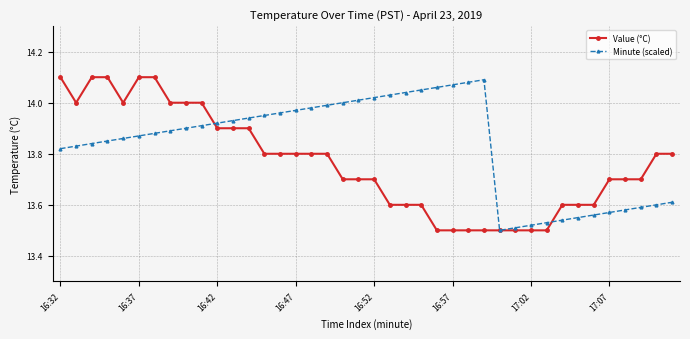

Which series has the largest total across all categories?

Minute (scaled)